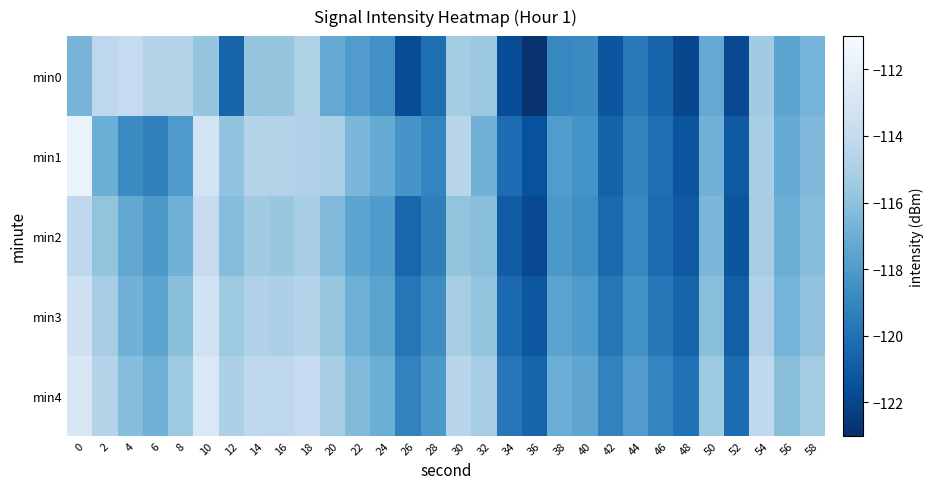

List the series in order of their peak value, highest first.

min1, min4, min3, min0, min2